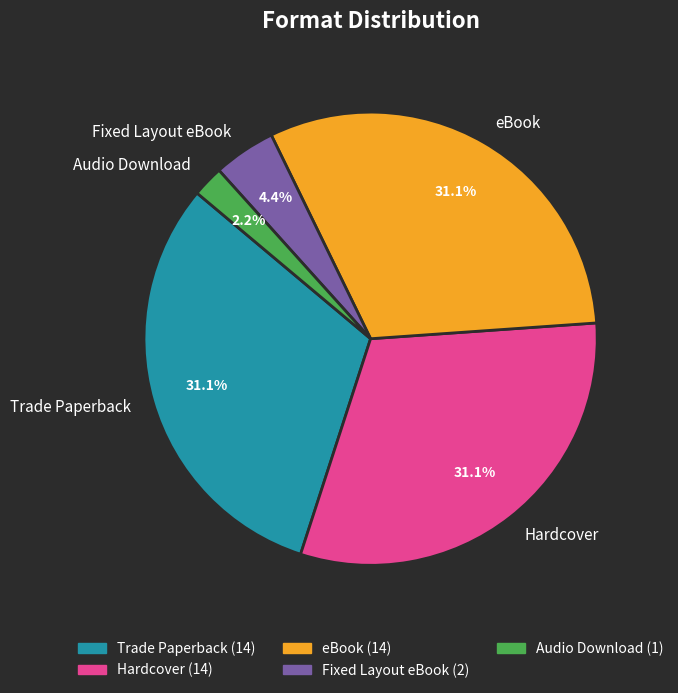

Is there any slice that represents more than half of the pie?

No